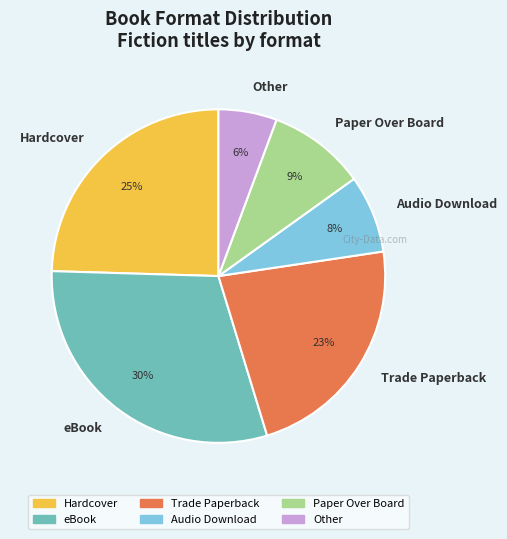

Rank the categories by value from highest to lowest.

eBook, Hardcover, Trade Paperback, Paper Over Board, Audio Download, Other